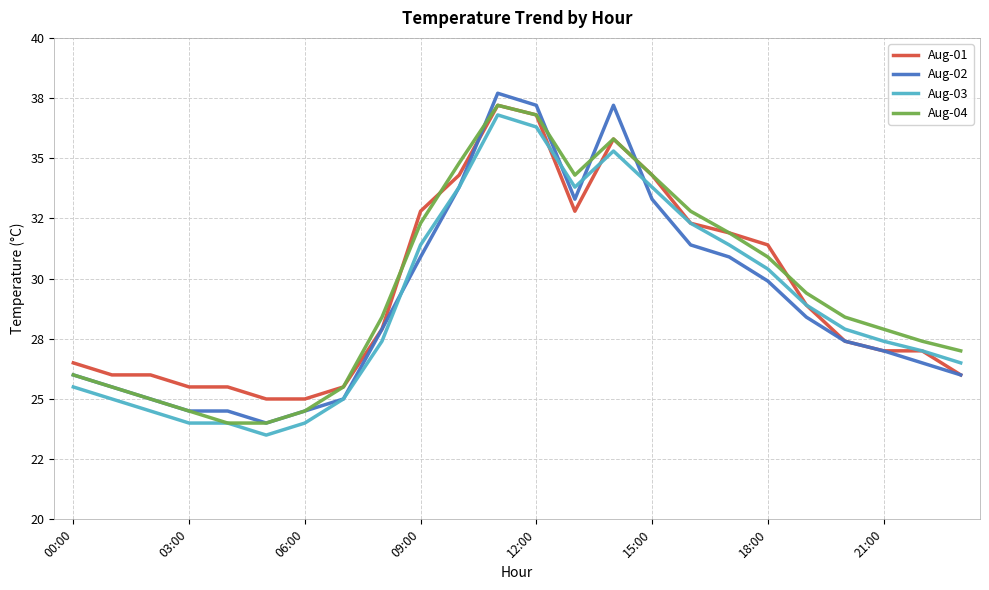

What are all the series names shown in the legend?

Aug-01, Aug-02, Aug-03, Aug-04